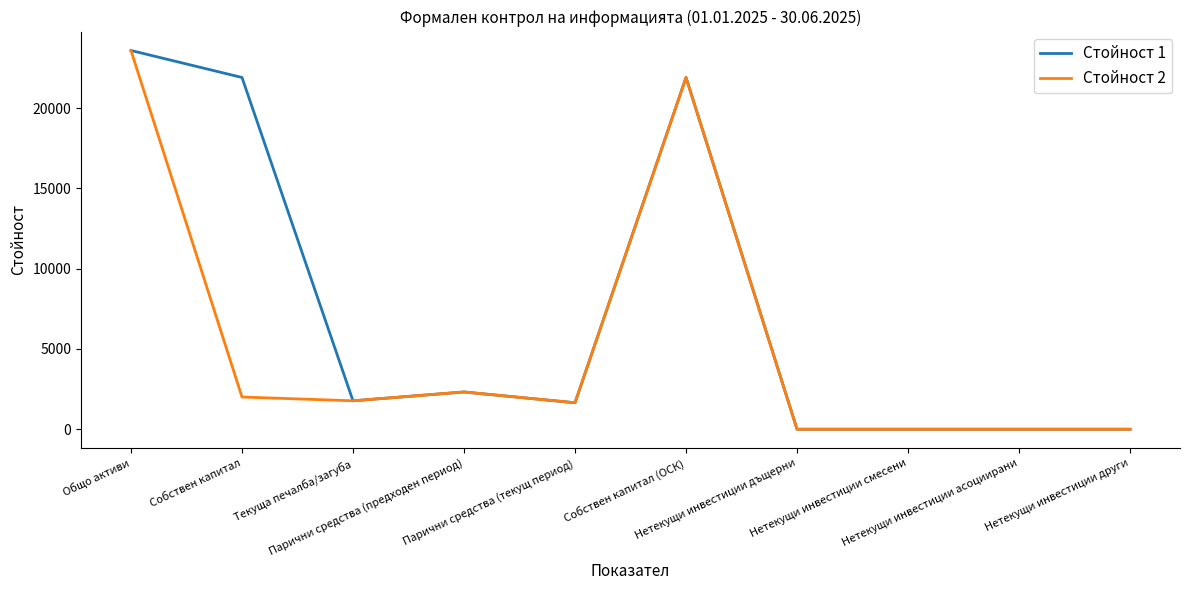

True or false: Стойност 1 has more than 0 points higher than both neighbors.

True